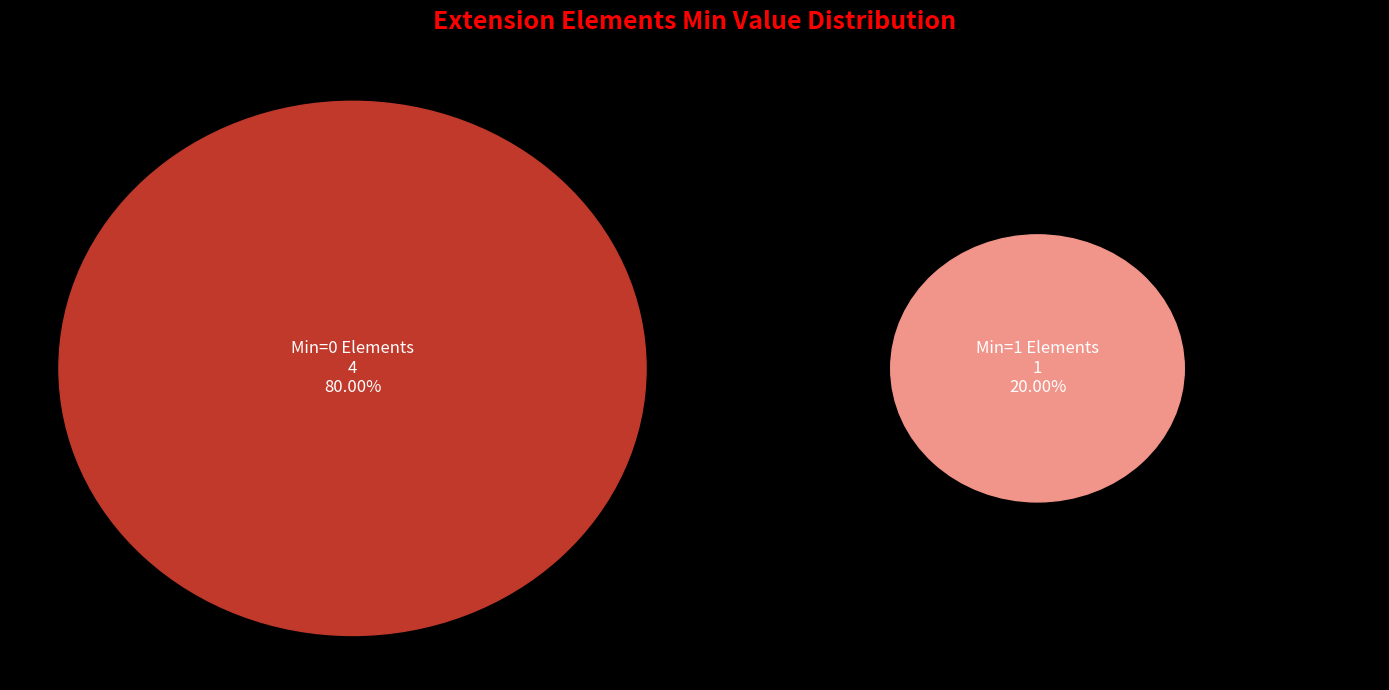

Does any single category account for the majority?

Yes